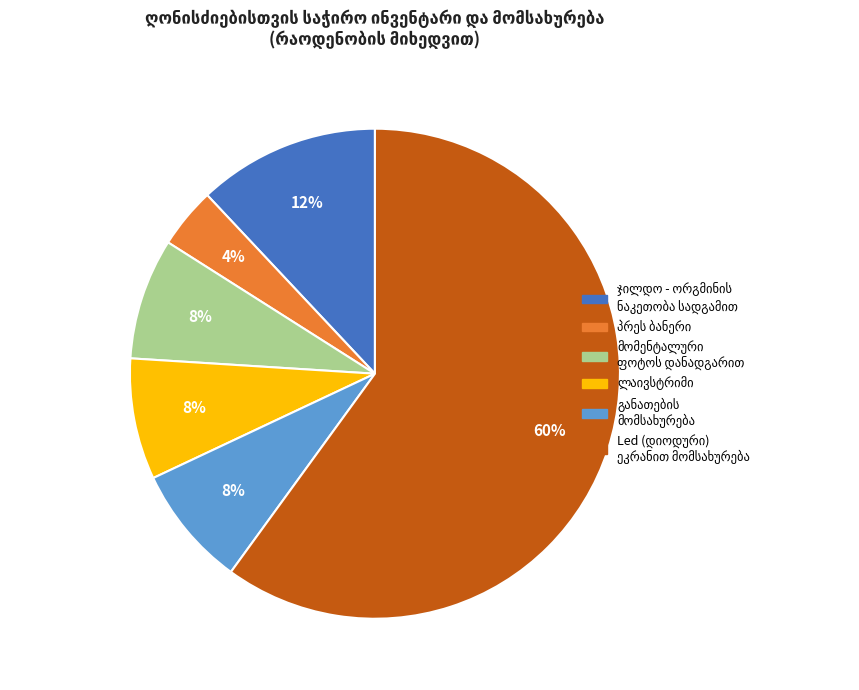

To the nearest percent, what is the difference between the largest and smallest slice percentages?

56%